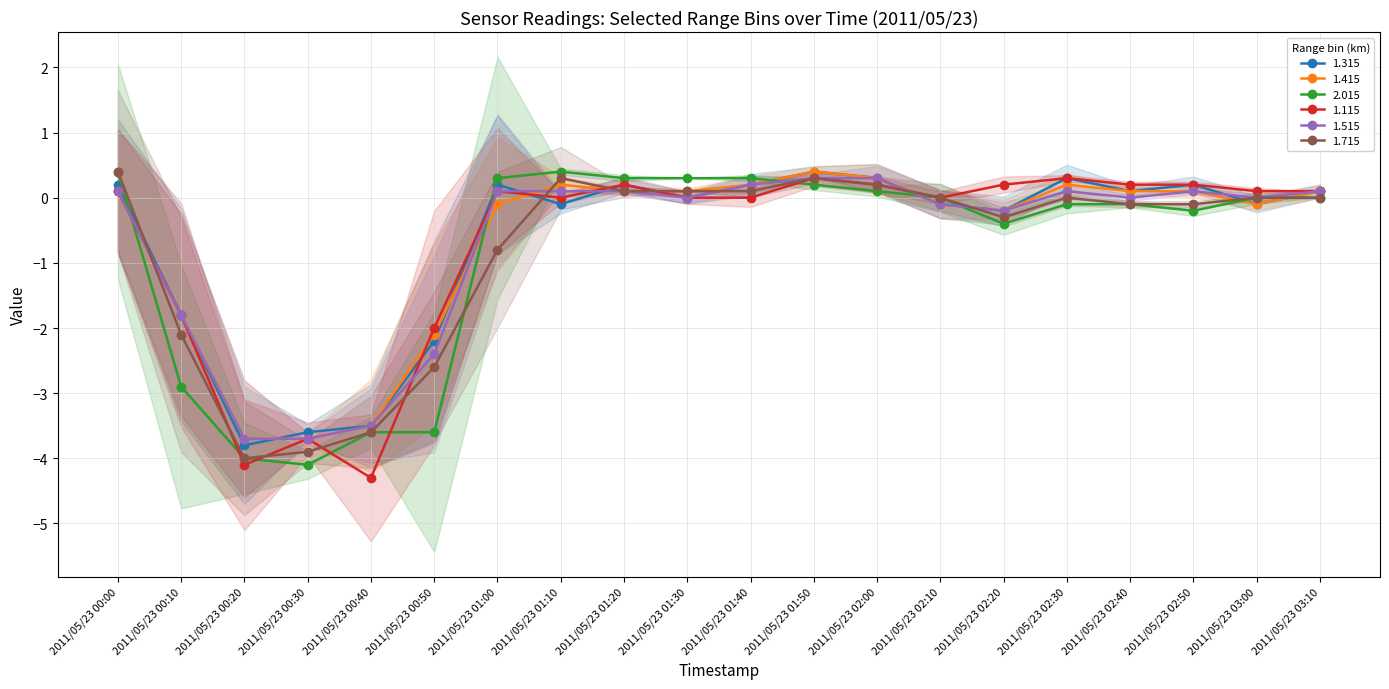

What is the difference between the highest and lowest values at 2011/05/23 00:10?

1.1